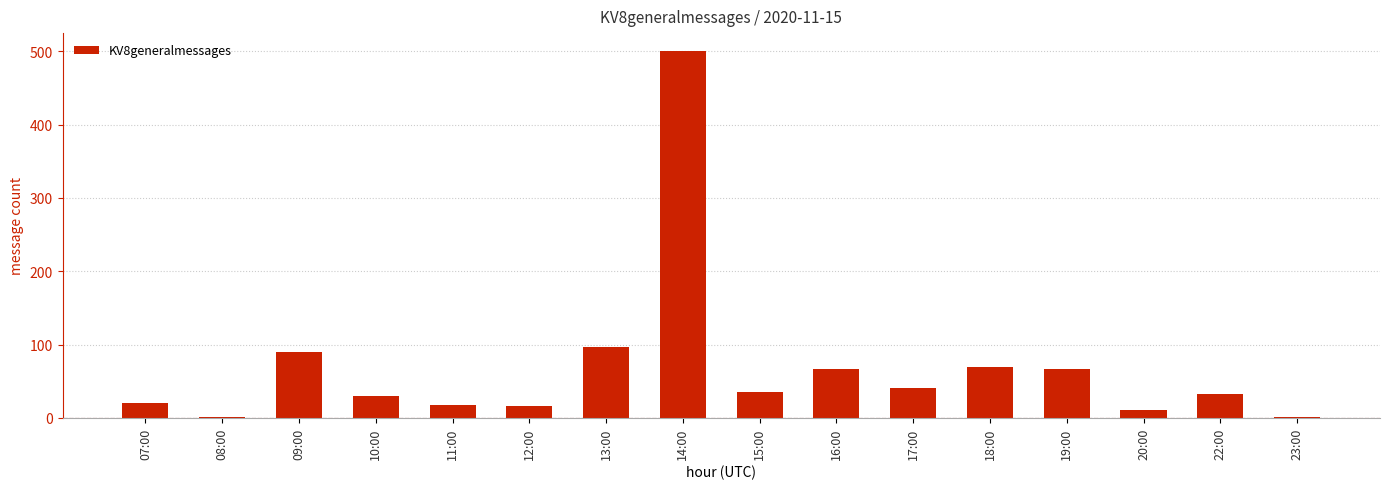

What is the change in value from 13:00 to 18:00?

-28